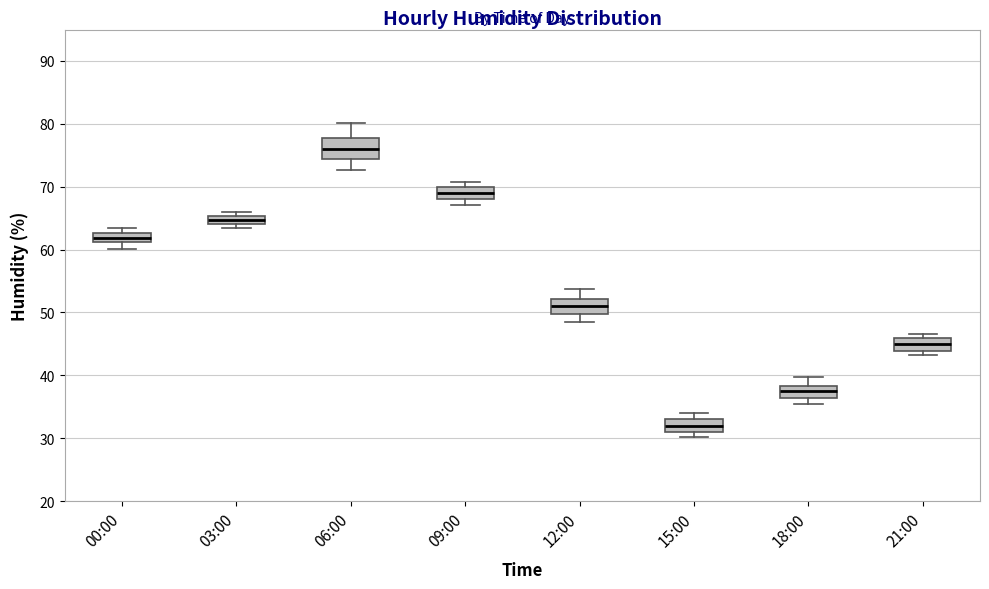

Which box is the tallest, from its lower edge to its upper edge?

06:00